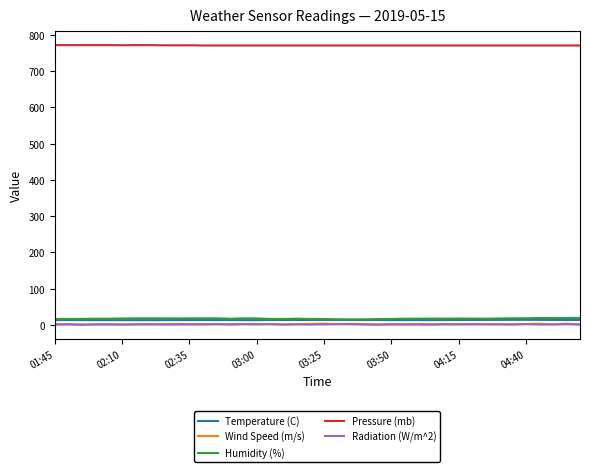

What is the lowest value of the Pressure (mb) series?

771.0